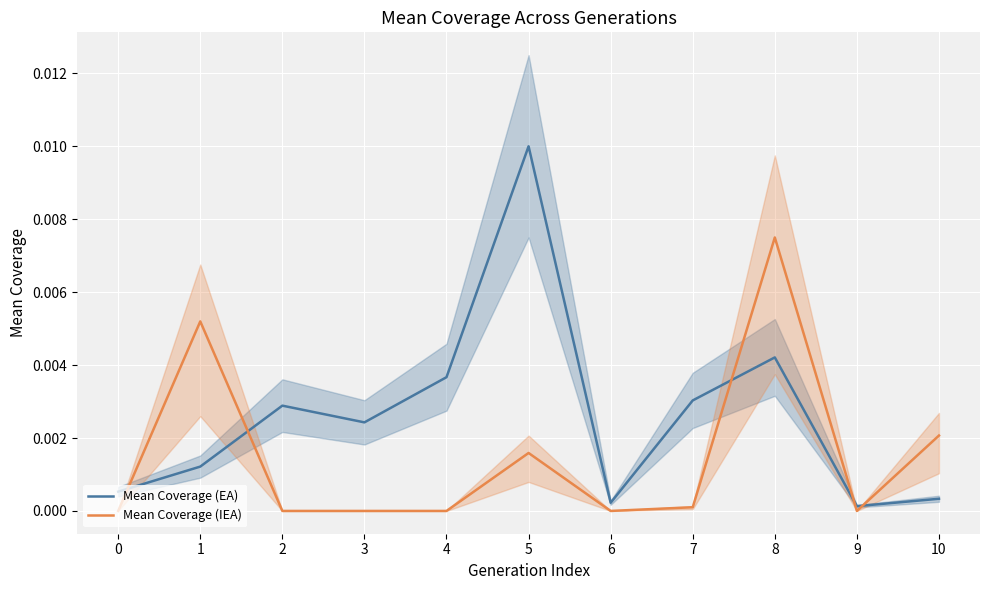

Does the chart display data point markers on the line(s)?

No